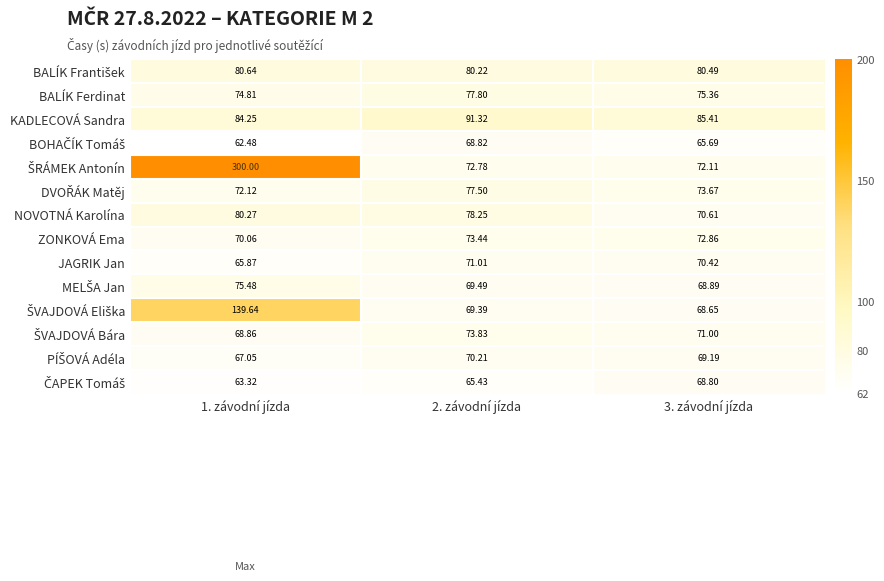

Which series changed the most between 2. závodní jízda and 3. závodní jízda?

NOVOTNÁ Karolína